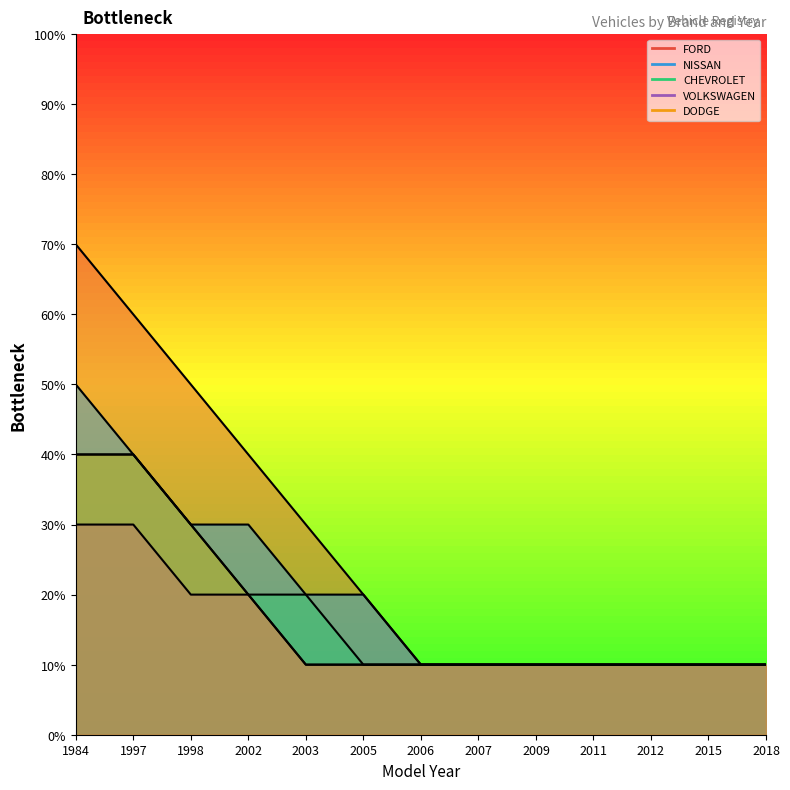

How many series are shown in this chart?

5